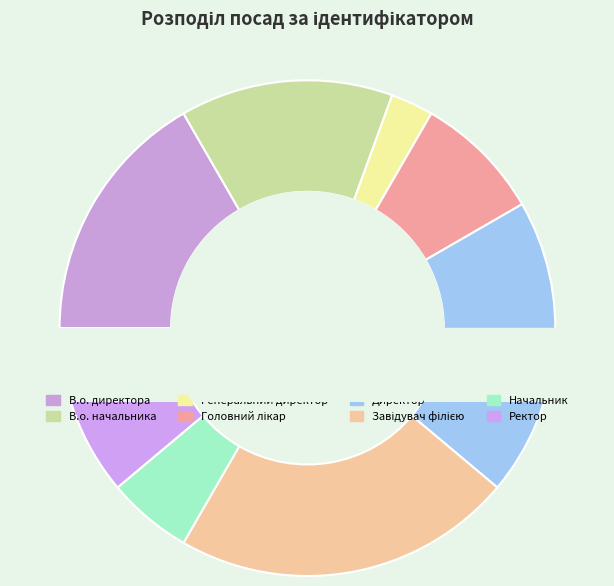

What is the largest slice in the pie chart?

Завідувач філією